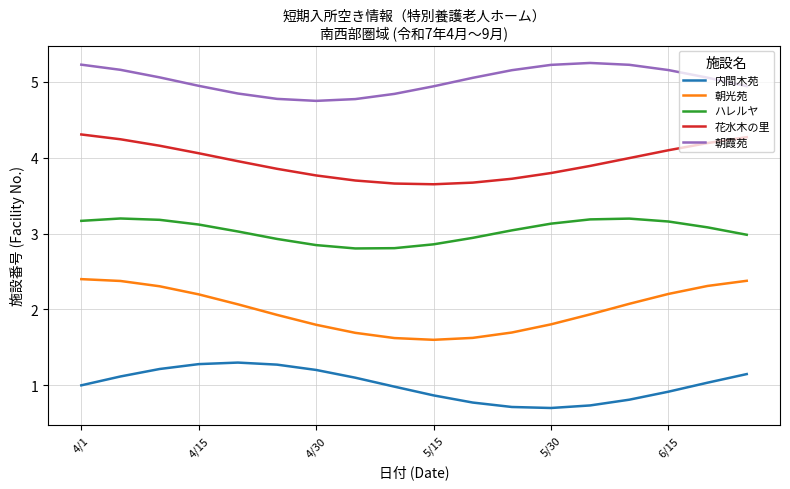

What is the smallest value displayed?

0.7